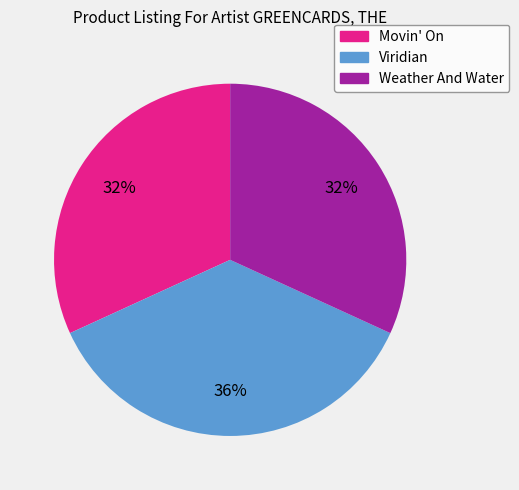

How many slices are in this pie chart?

3